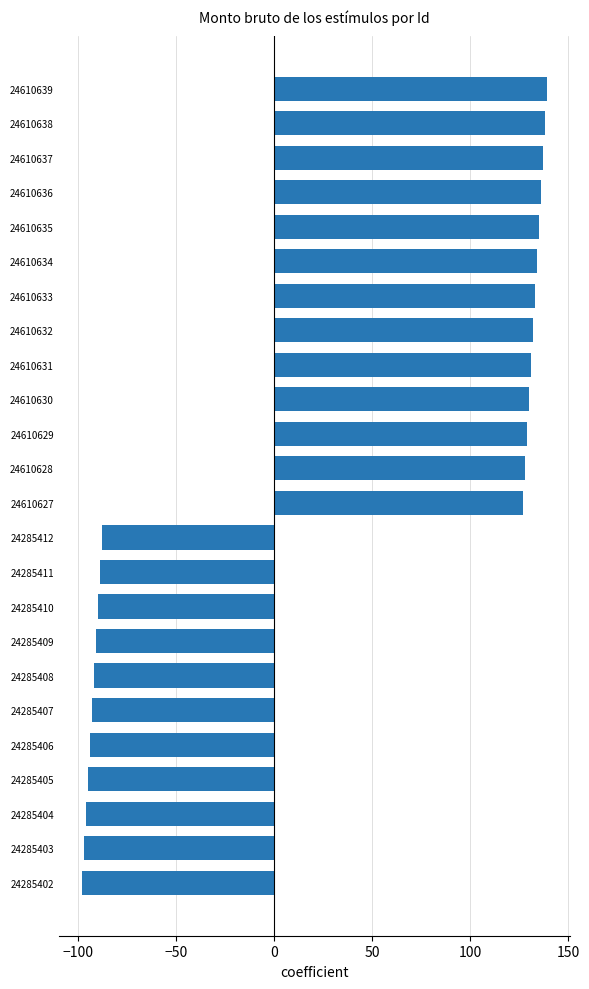

How many negative values are there?

11